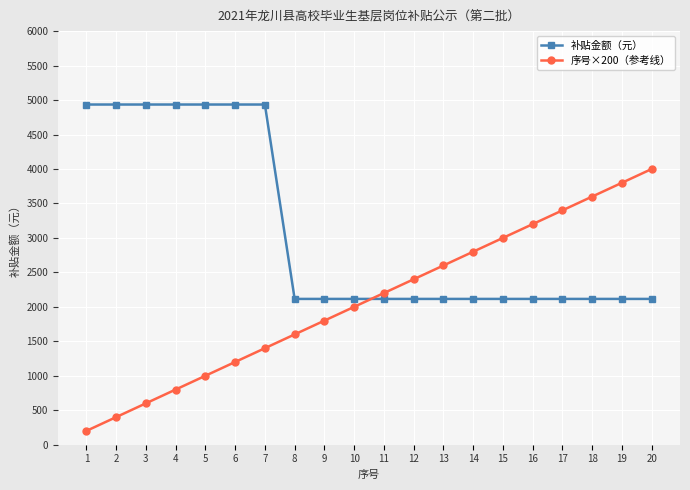

How many data points in 补贴金额（元） are above 2115?

7